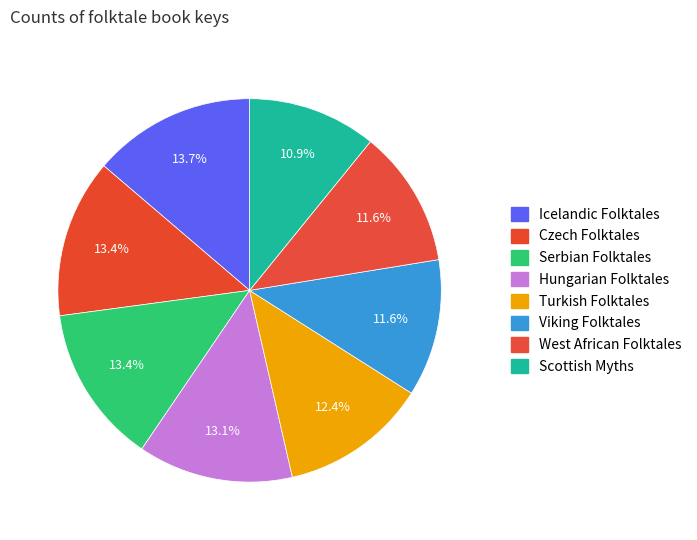

What is the largest slice in the pie chart?

Icelandic Folktales